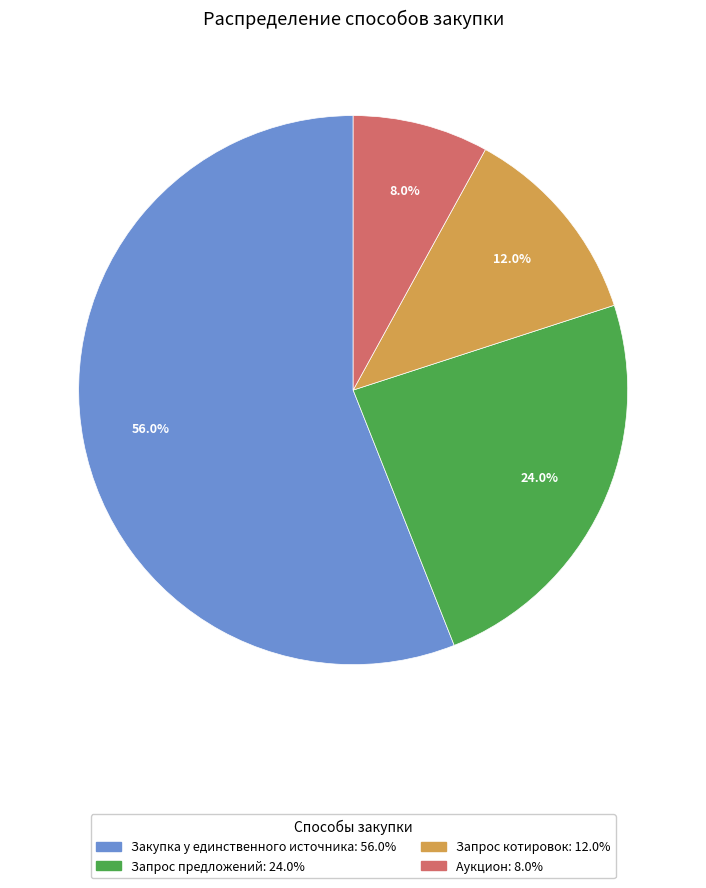

Which category has the smallest portion of the pie?

Аукцион